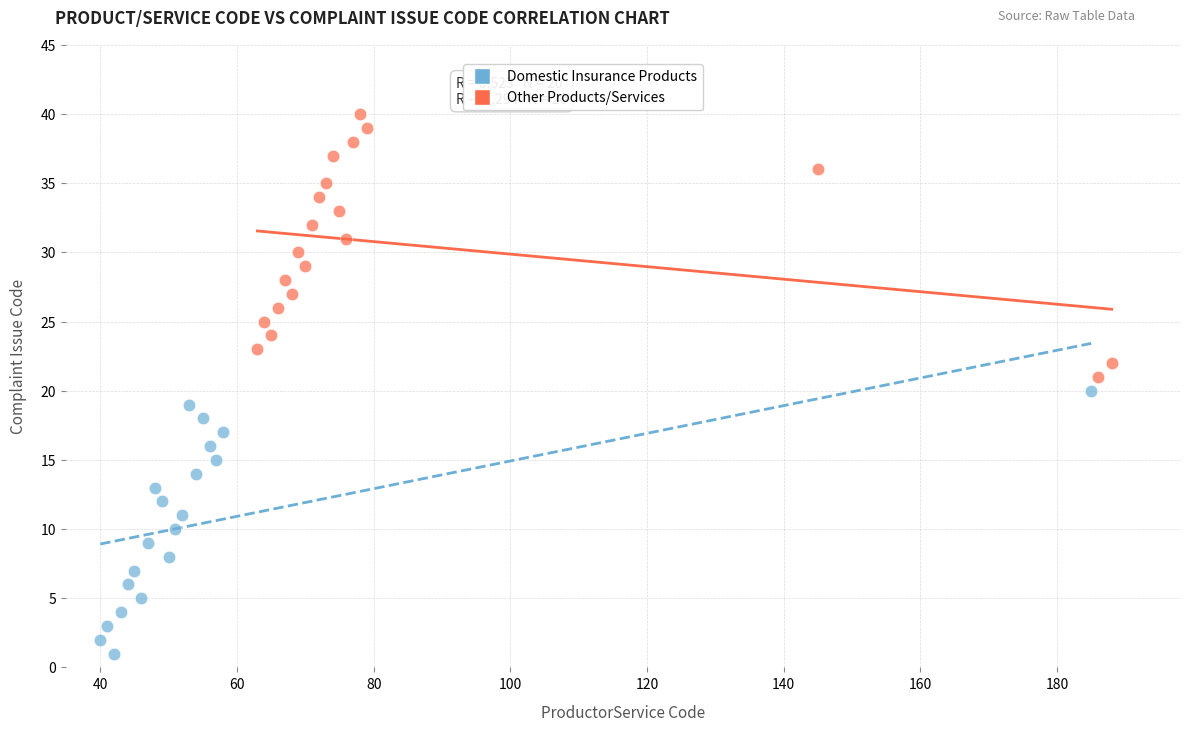

Which series contains the lowest Y value?

Domestic Insurance Products